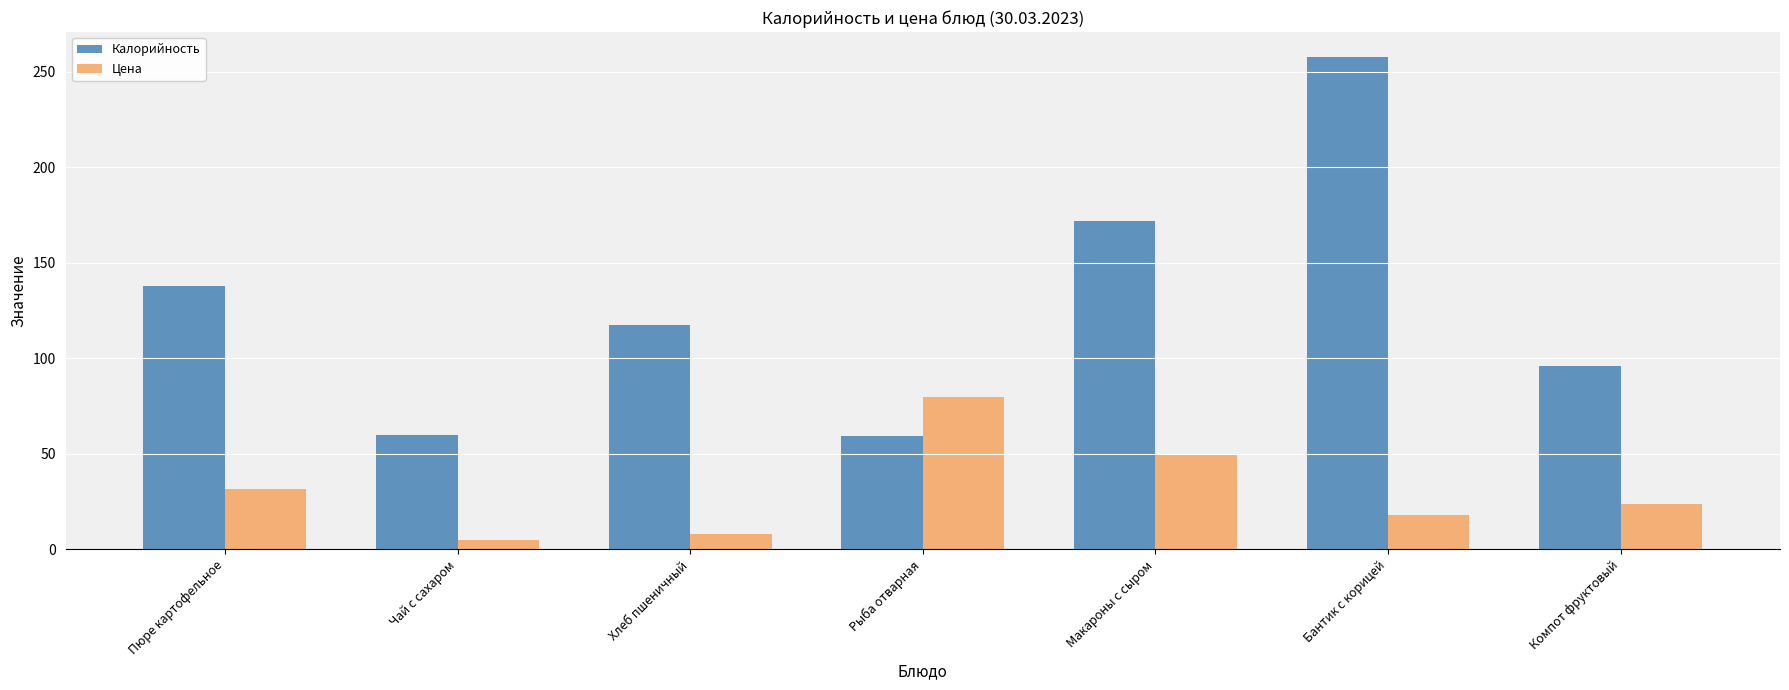

Which label corresponds to the largest value in the chart?

Бантик с корицей